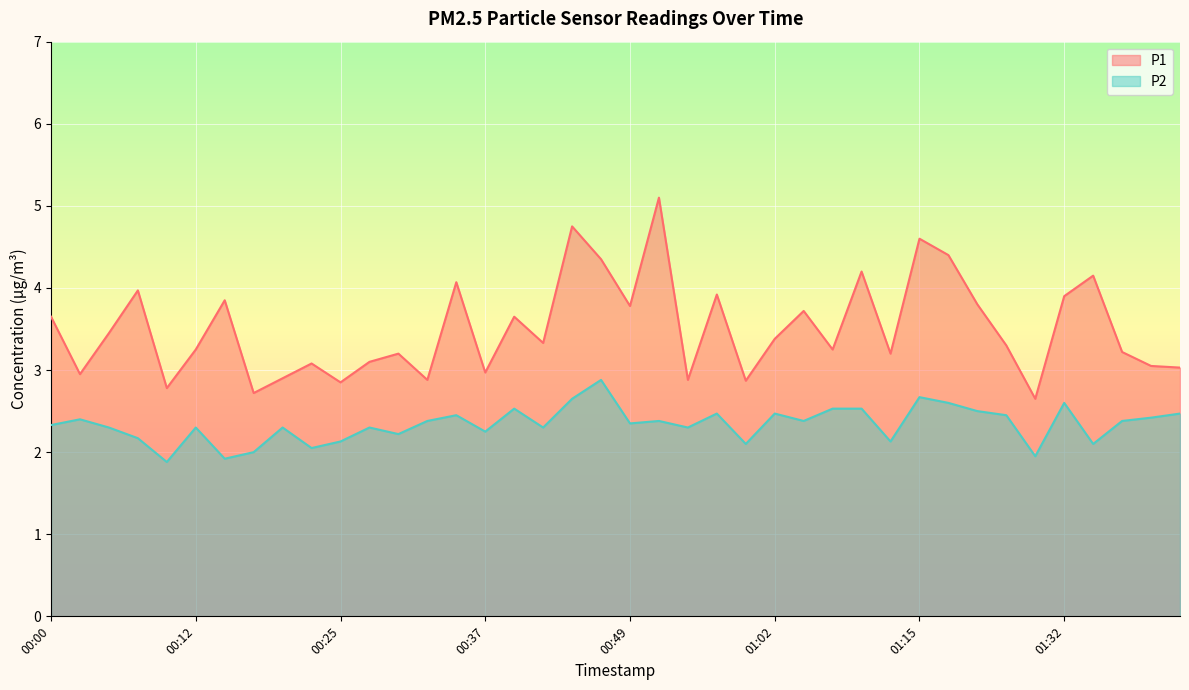

List the series in order of their peak value, highest first.

P1, P2